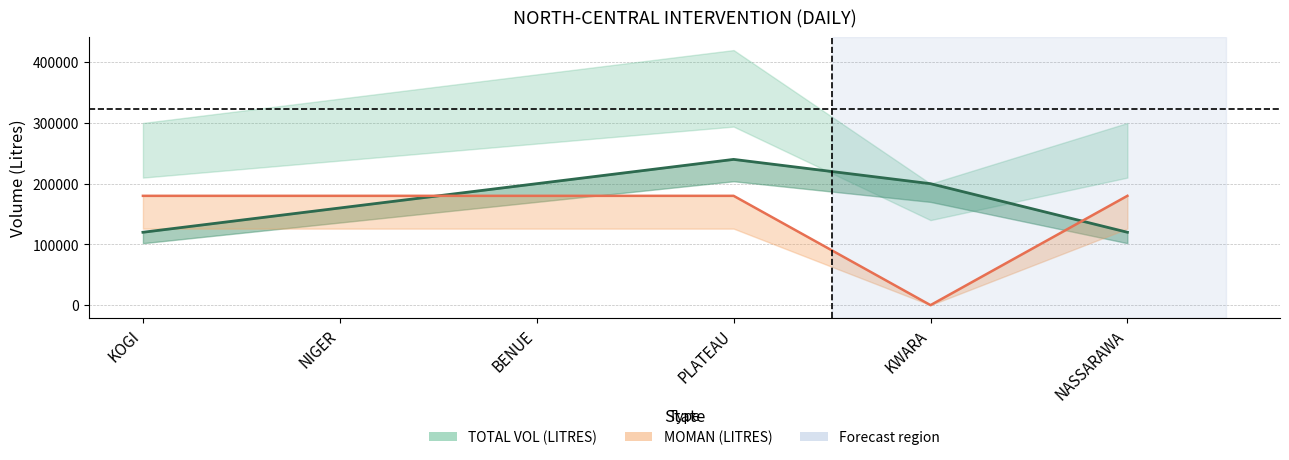

Is it true that MOMAN (LITRES) equals 57432 at PLATEAU?

False